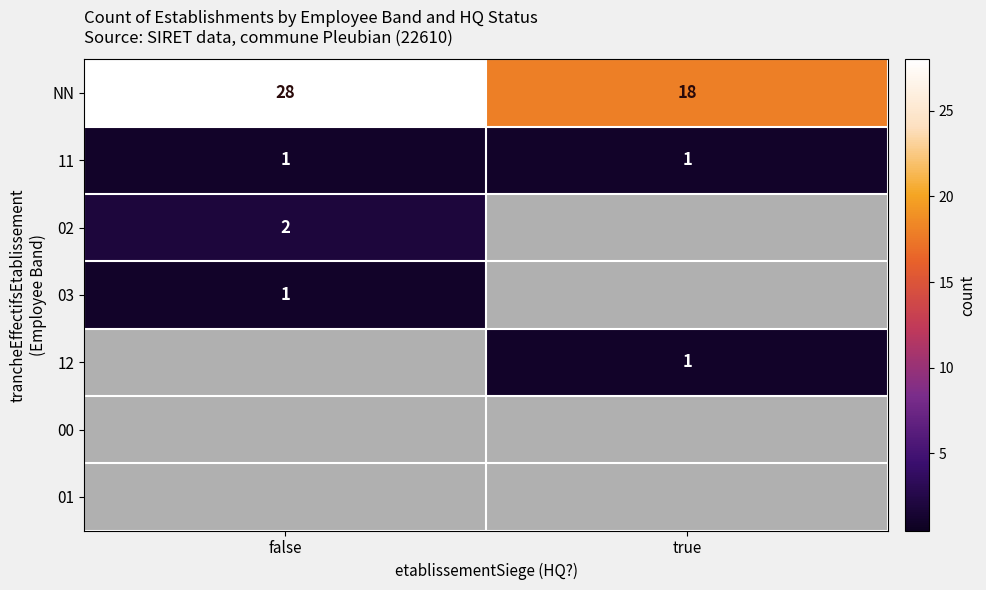

How many distinct data groups are displayed?

7